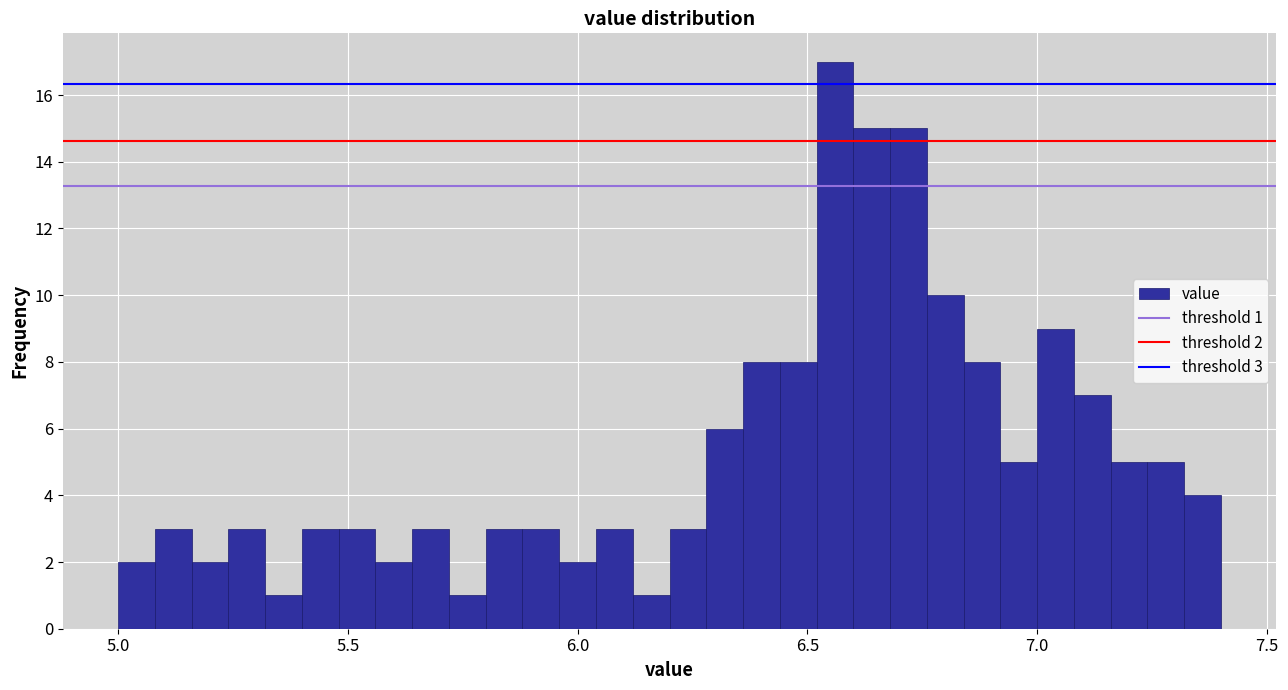

Read against the x-axis, roughly where is the centre of the tallest bar?

6.55